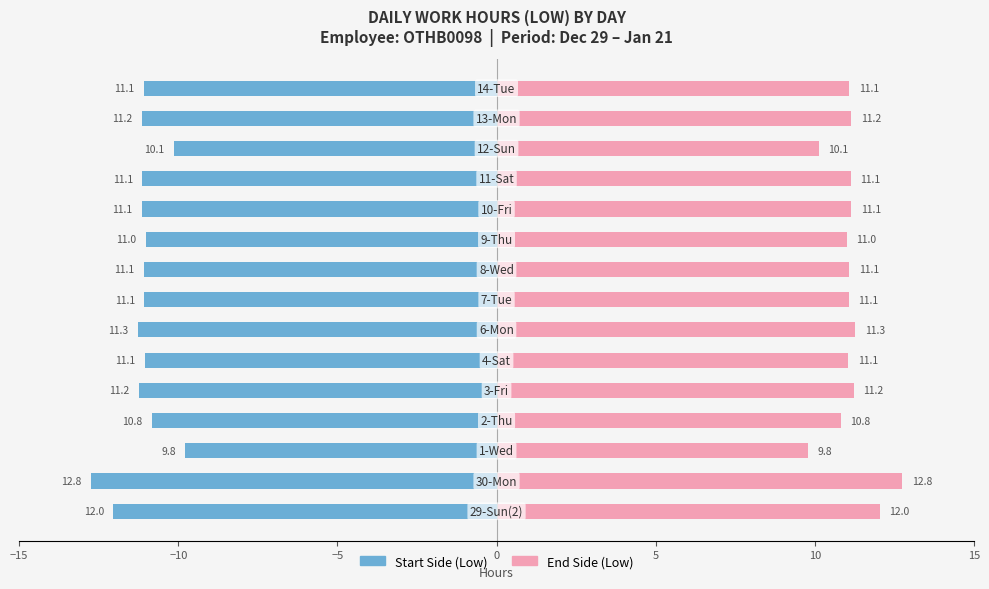

How many data points in Work Start (Low) are less than -11?

12